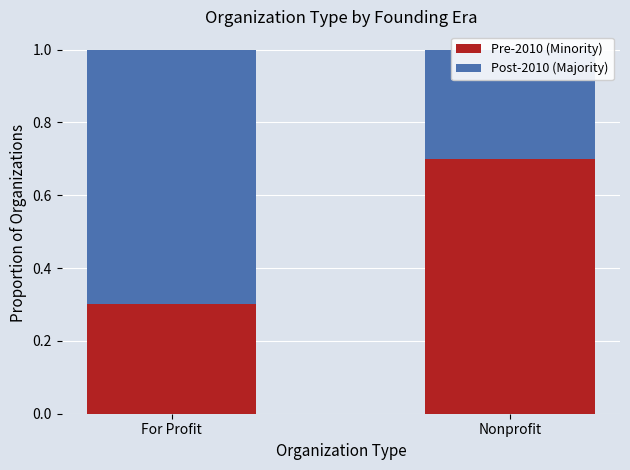

What are all the series names shown in the legend?

Pre-2010 (Minority), Post-2010 (Majority)